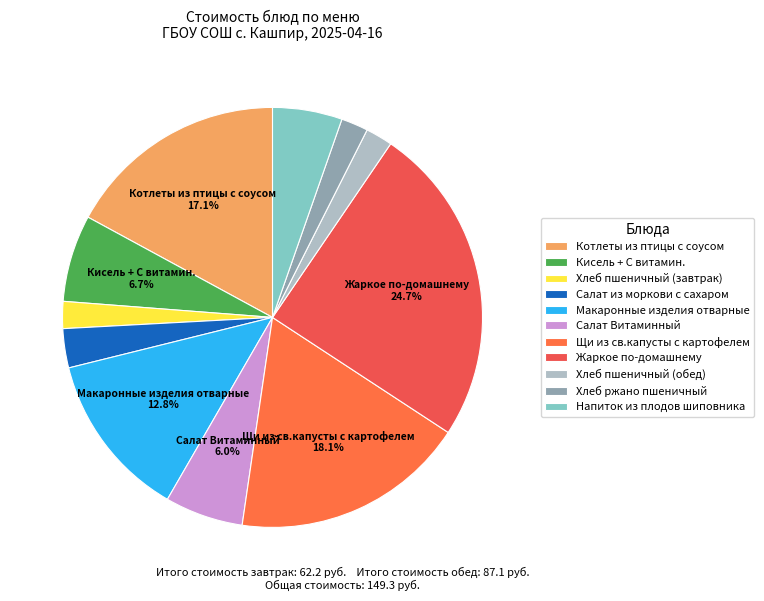

How many slices are in this pie chart?

11